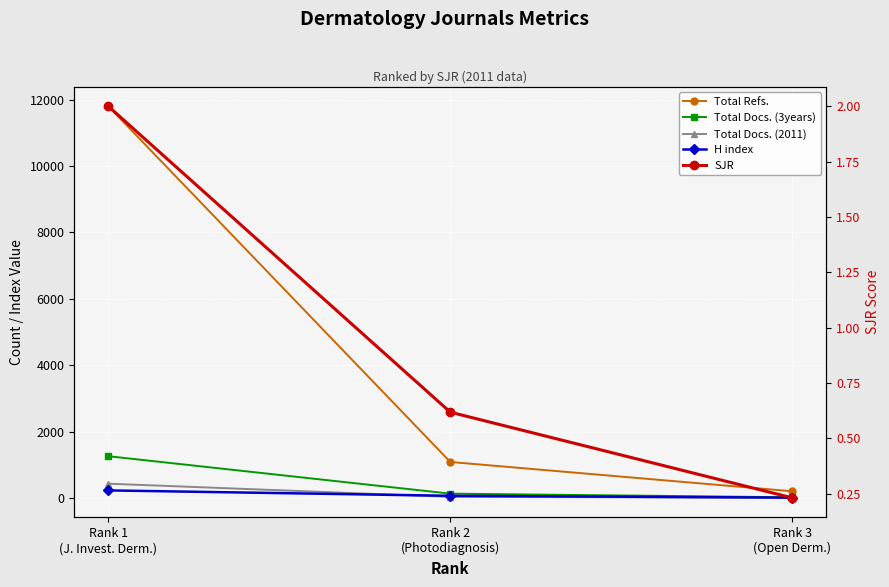

Count the number of categories in the chart.

3